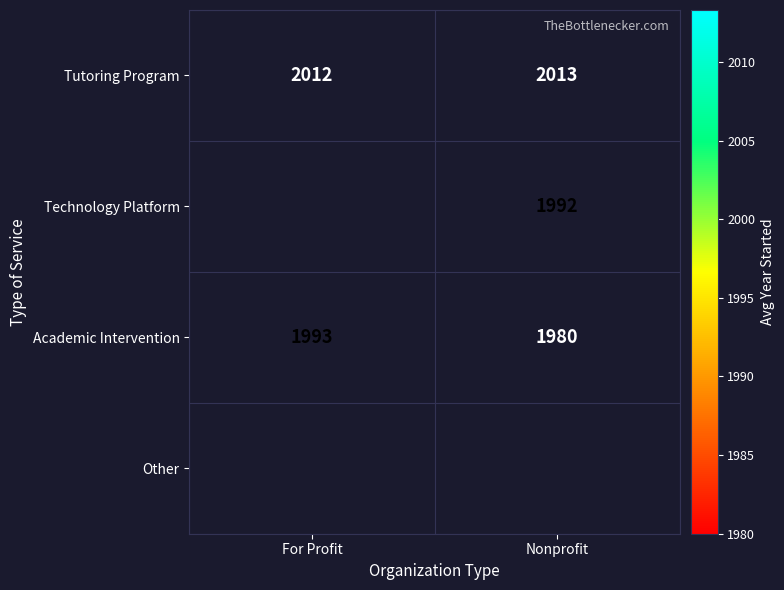

Is it true that Tutoring Program equals 2012.0 at For Profit?

True